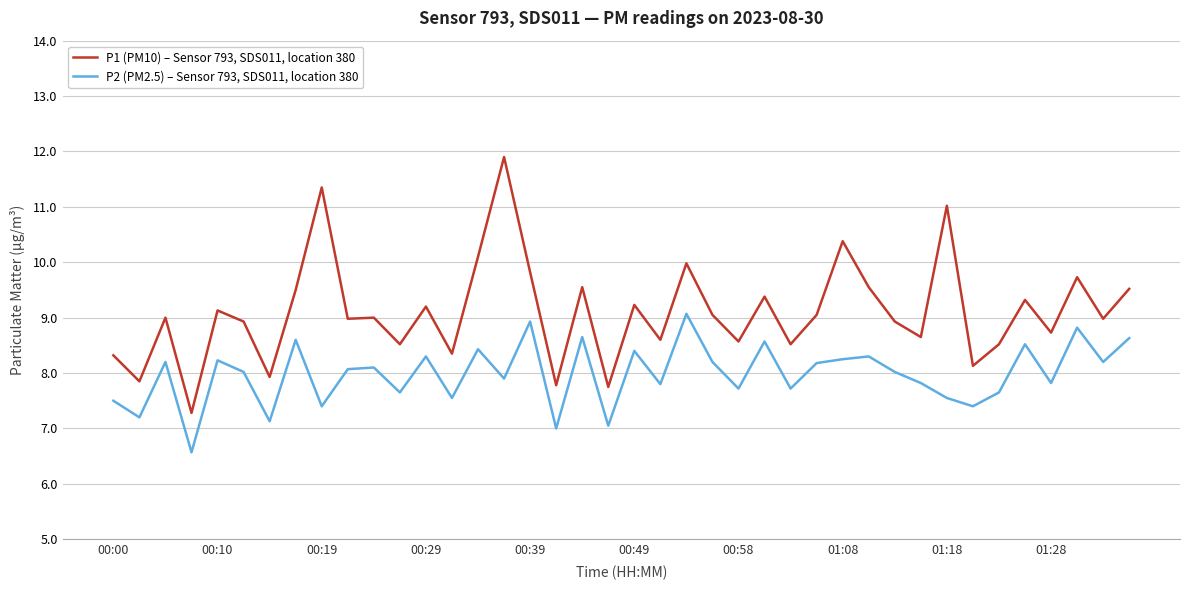

List the series in order of their peak value, lowest first.

P2 (PM2.5) – Sensor 793, SDS011, location 380, P1 (PM10) – Sensor 793, SDS011, location 380